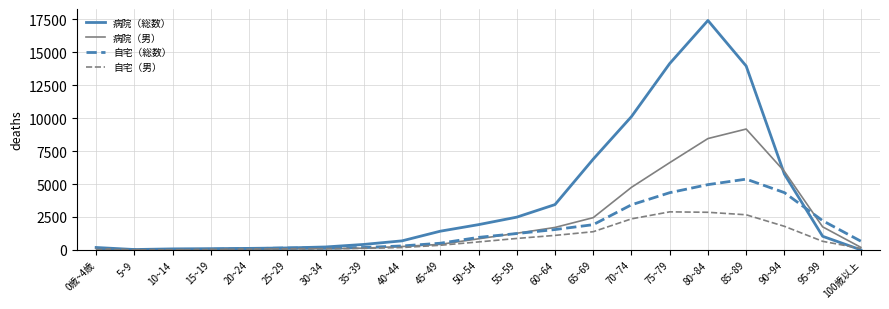

What is the average value of the 病院（総数） series?

3834